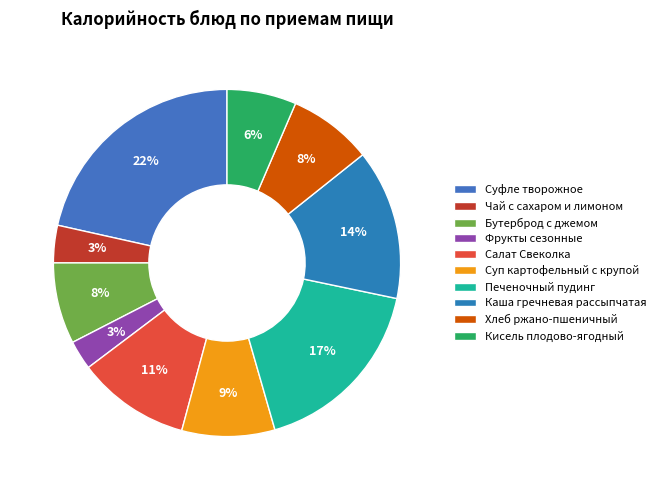

Which has a higher value, Чай с сахаром и лимоном or Фрукты сезонные?

Чай с сахаром и лимоном